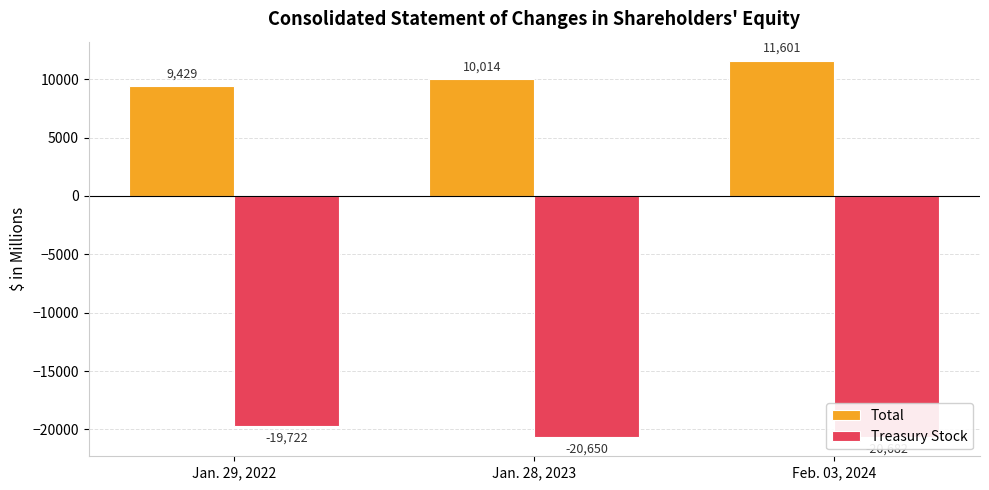

At Feb. 03, 2024, list the series in order from largest to smallest.

Total, Treasury Stock